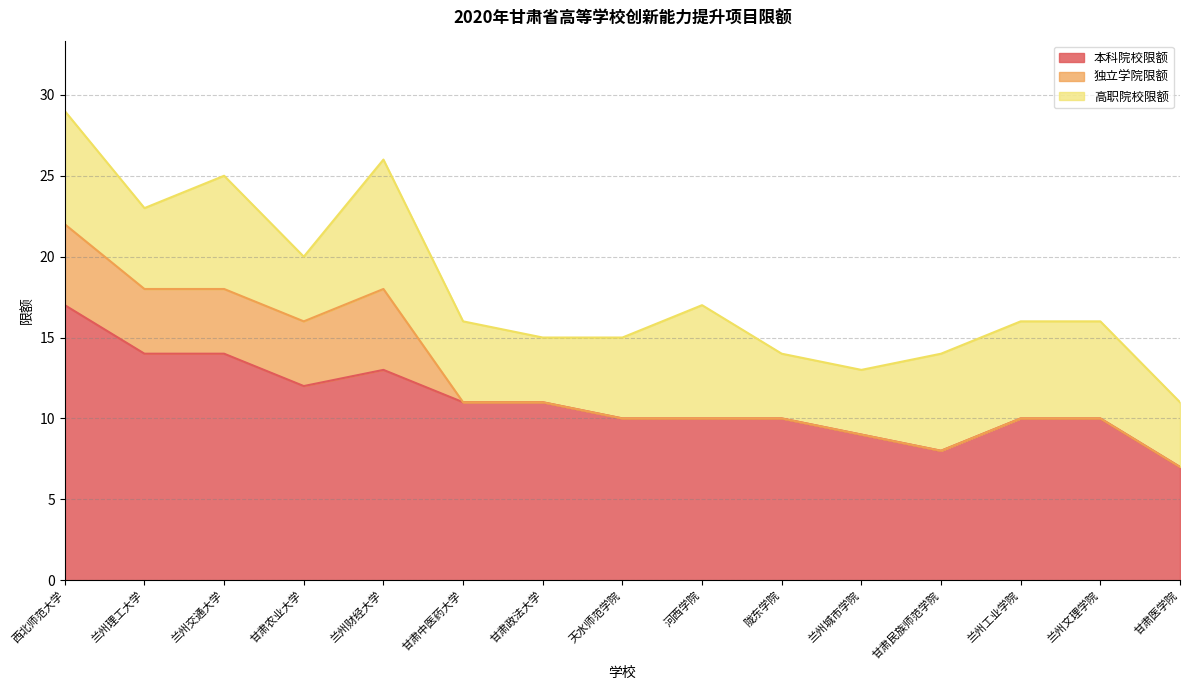

Reading left to right, list all the values displayed in this chart.

本科院校限额: 17	14	14	12	13	11	11	10	10	10	9	8	10	10	7
独立学院限额: 5	4	4	4	5	0	0	0	0	0	0	0	0	0	0
高职院校限额: 7	5	7	4	8	5	4	5	7	4	4	6	6	6	4